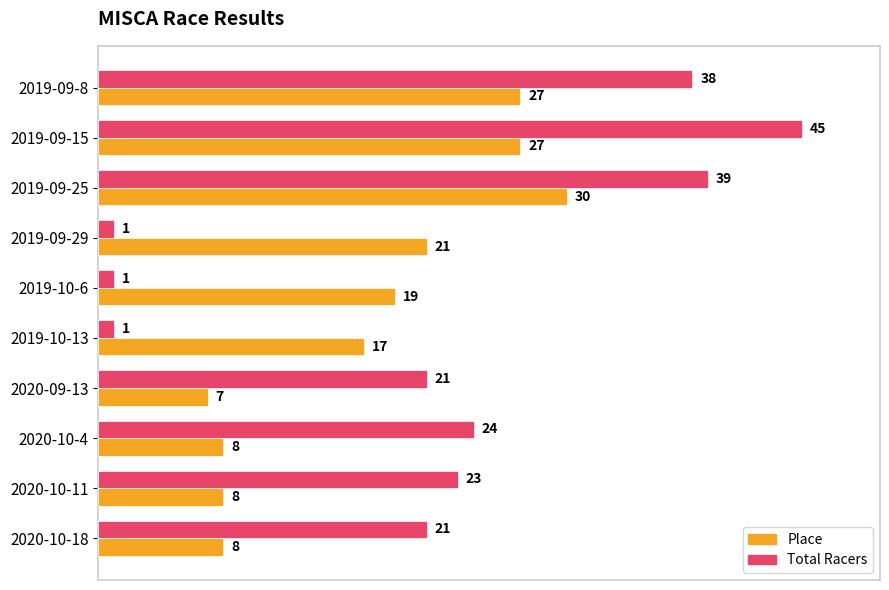

What is the difference between the highest and lowest values at 2019-09-15?

18